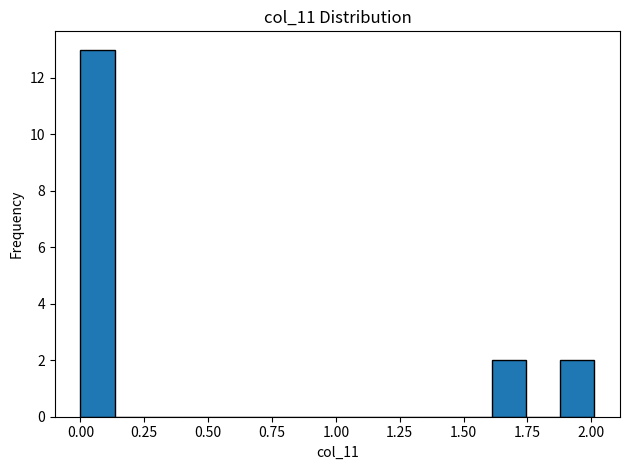

Around what value on the x-axis is the tallest bar? Give the approximate position of its centre, as read against the axis.

0.05